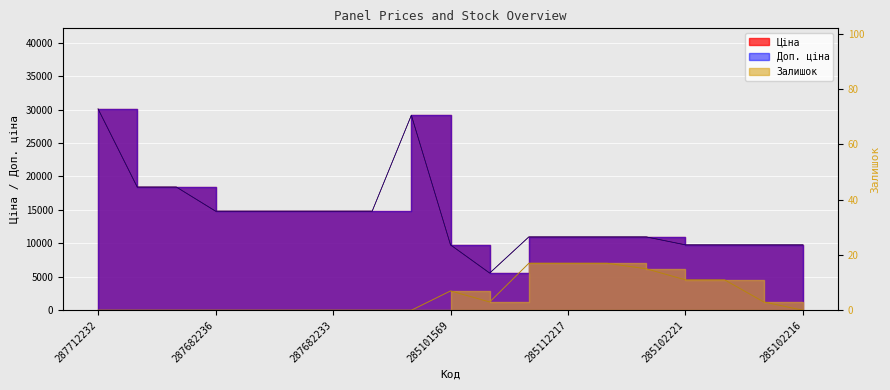

True or false: Ціна and Доп. ціна cross at least once.

False